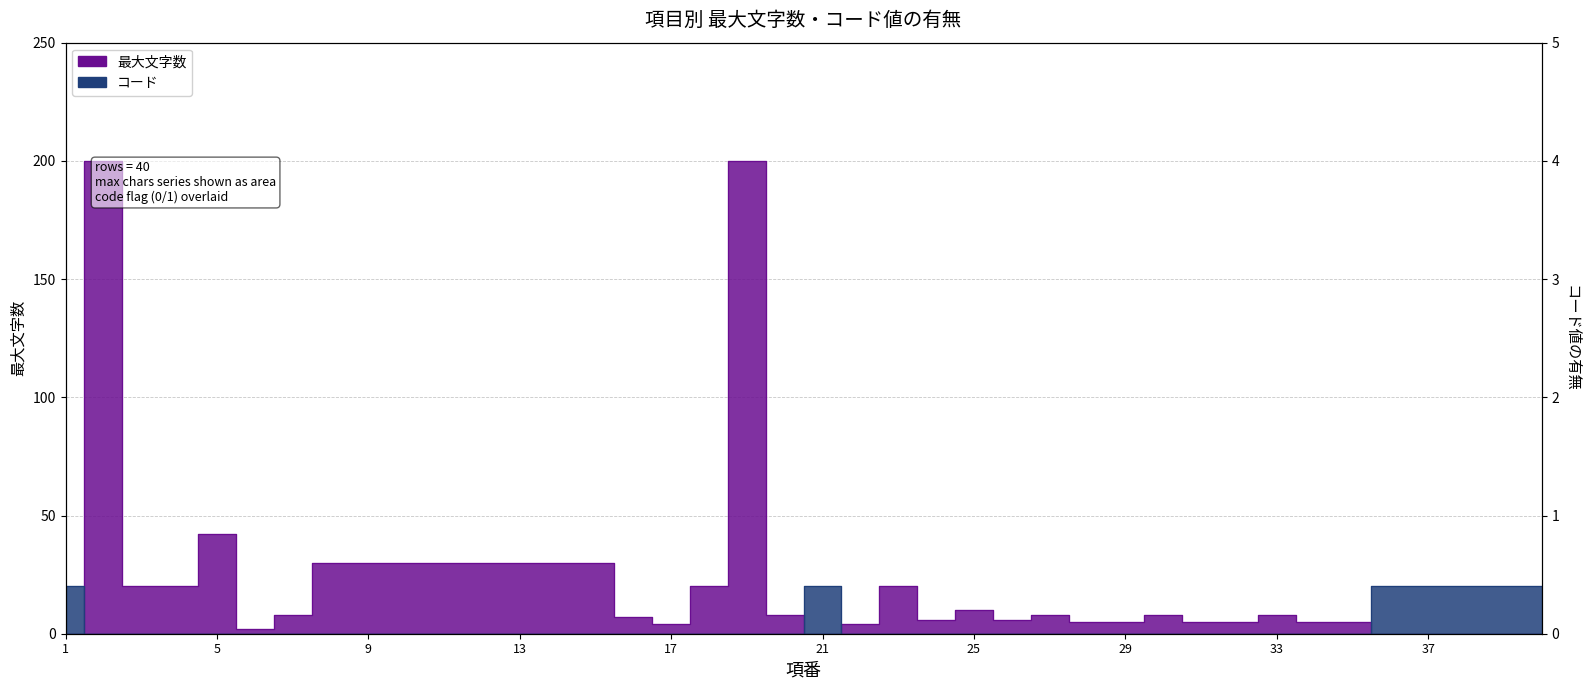

What is the average value of the 最大文字数 series?

22